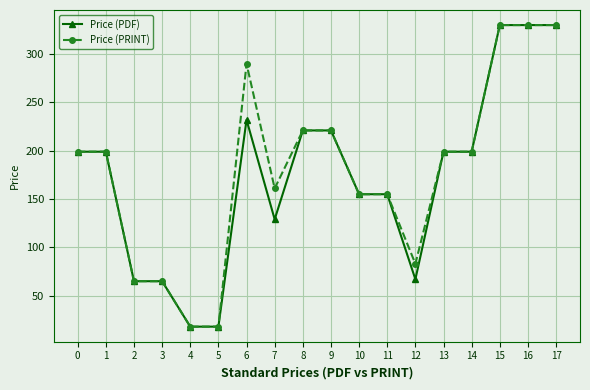

What is the difference between the maximum and minimum values in the Price (PDF) series?

312